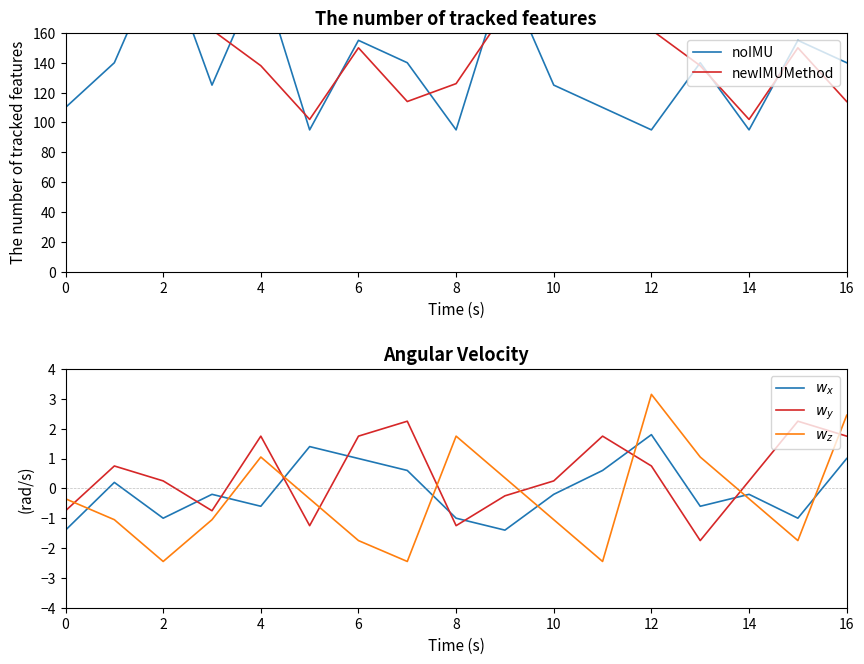

The value of $w_y$ at 8 is 1.0. True or false?

False